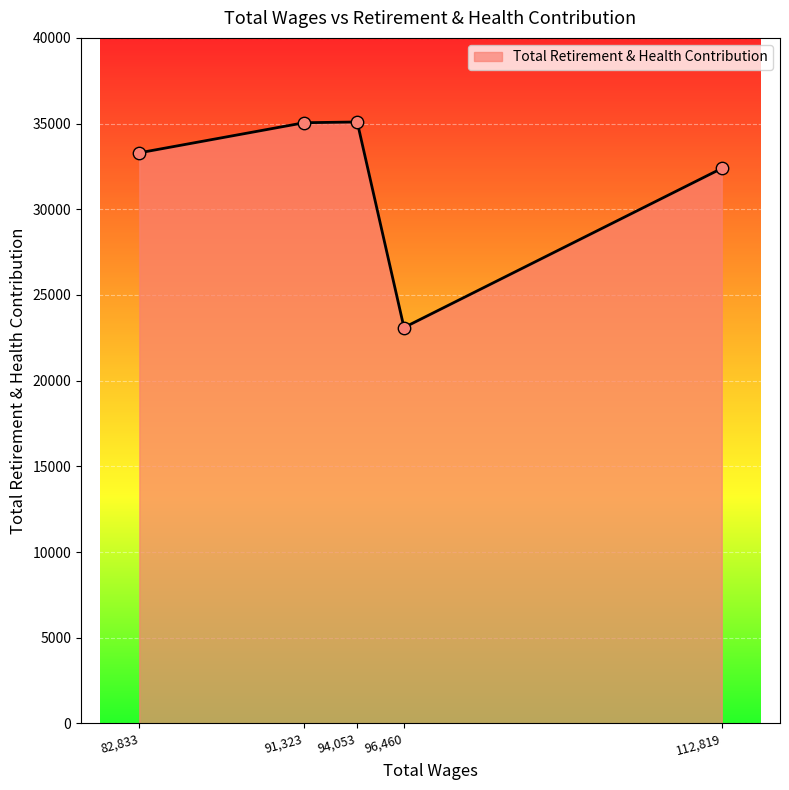

Approximately how many times larger is the value at 112,819 compared to 96,460?

1.4